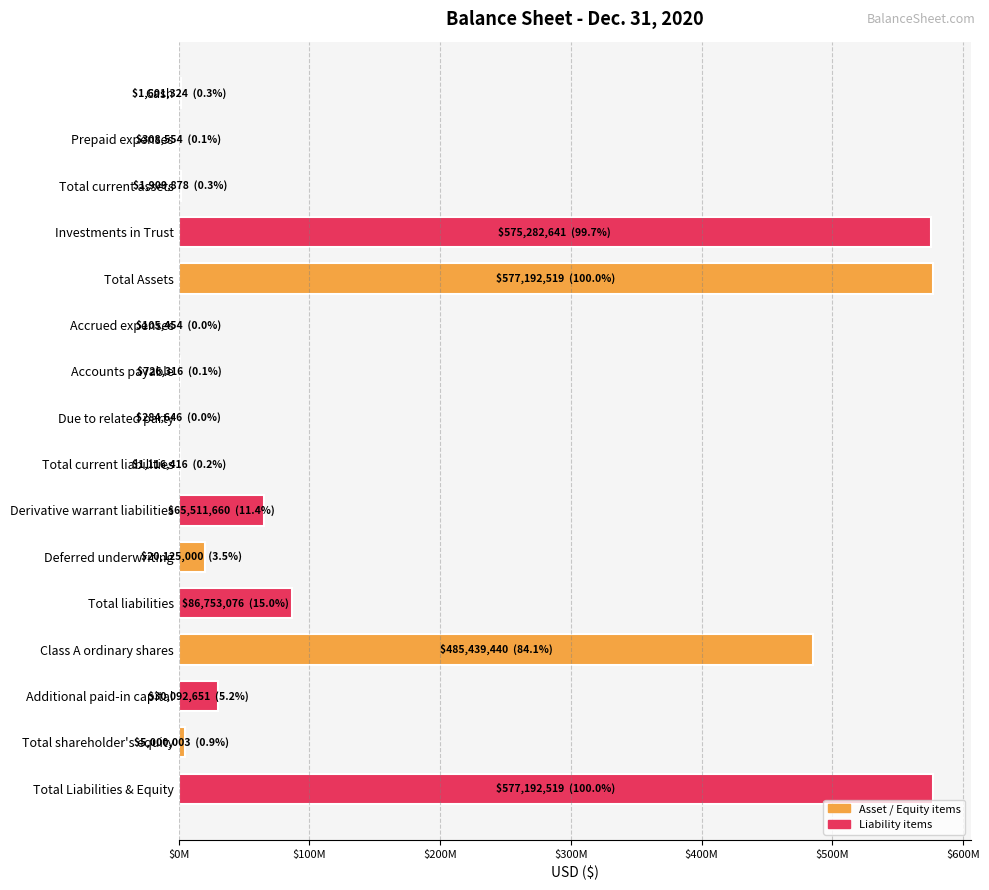

What is the average value?

151790131